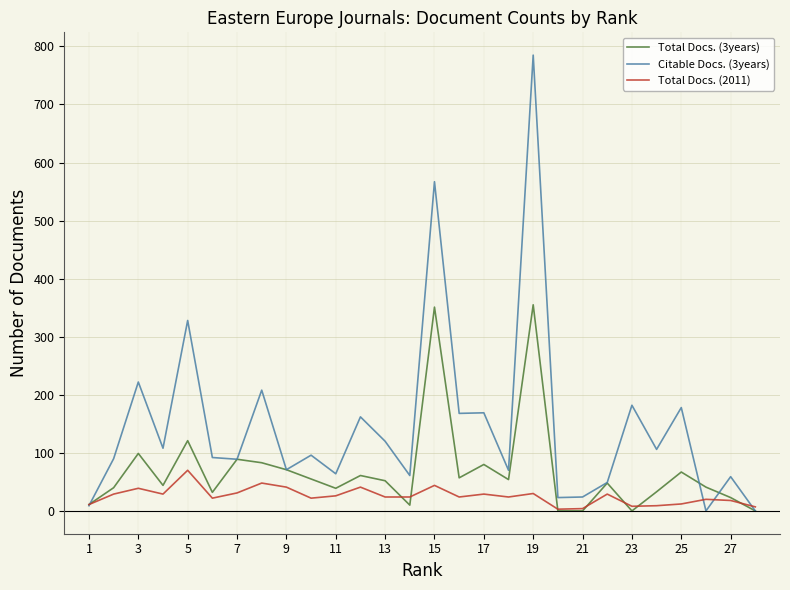

Is this an area chart (filled region under the line)?

No